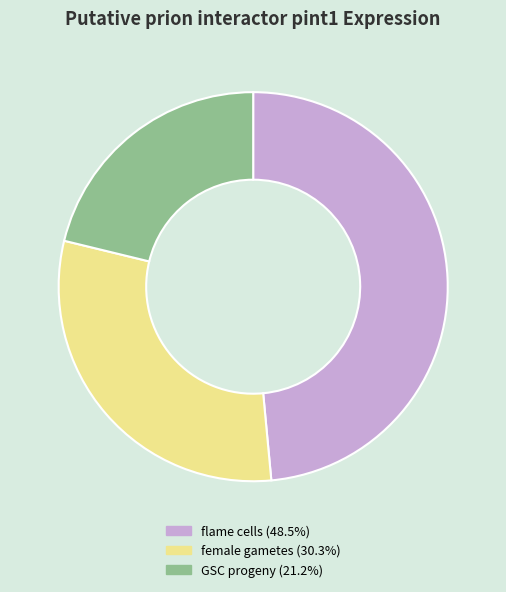

Is there a majority slice in this chart?

No